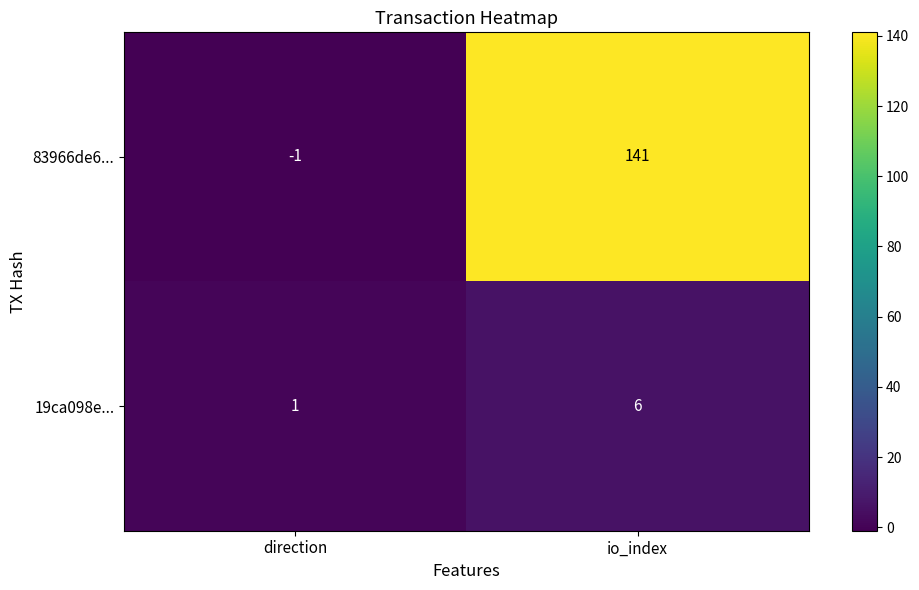

The value of 19ca098e... at io_index is 9. True or false?

False